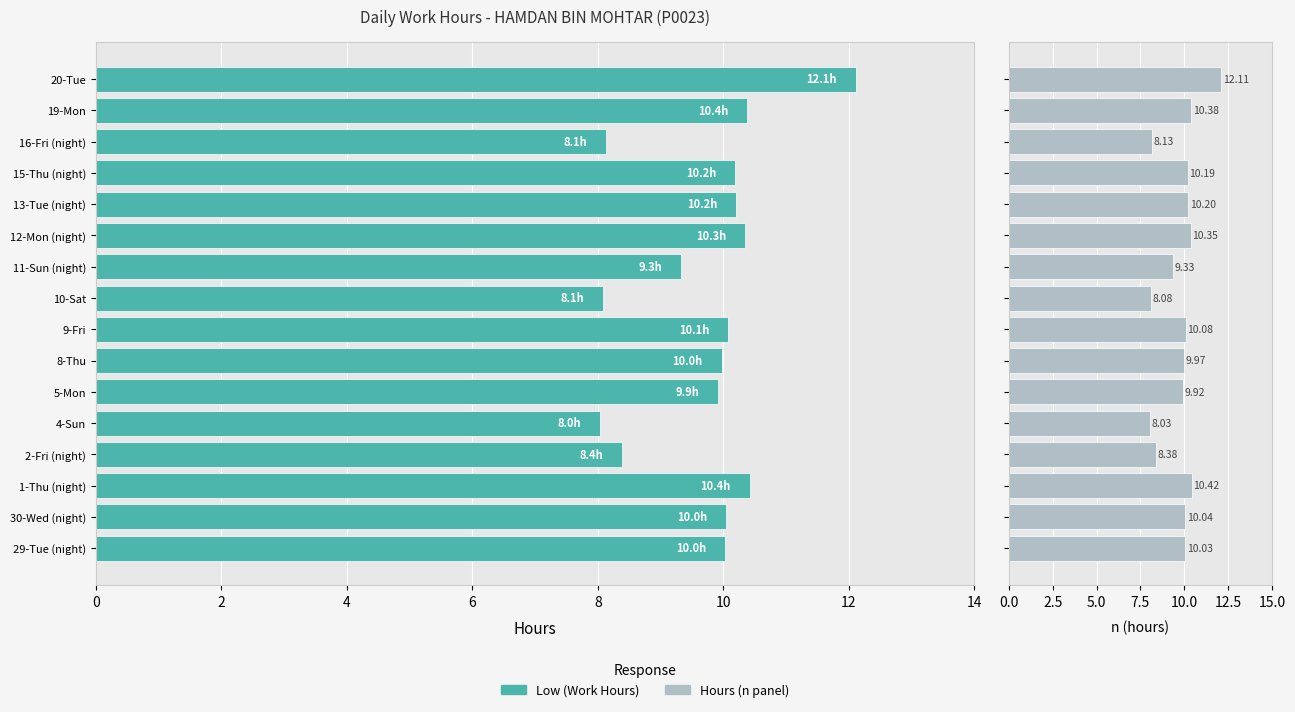

What is the difference between the maximum and minimum values in the Low (Hours) series?

4.1